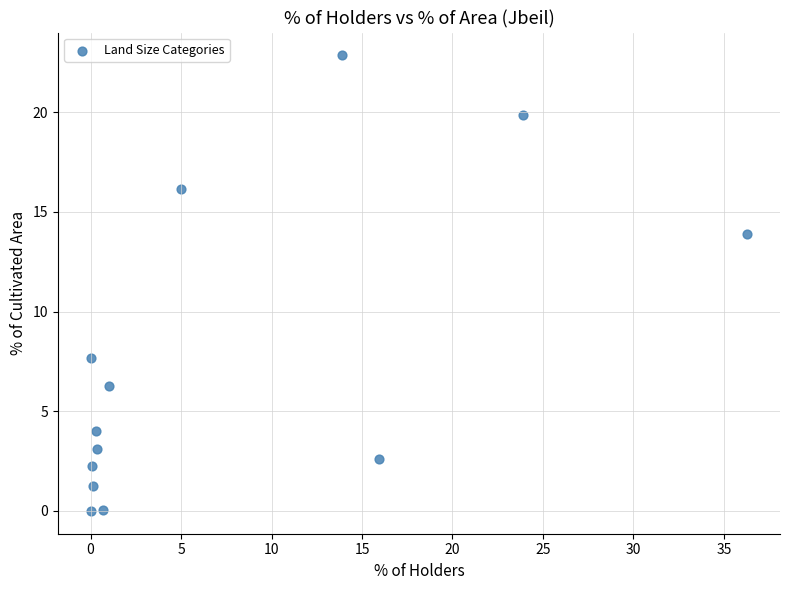

What Y value in the scatter plot is closest to 11?

13.9